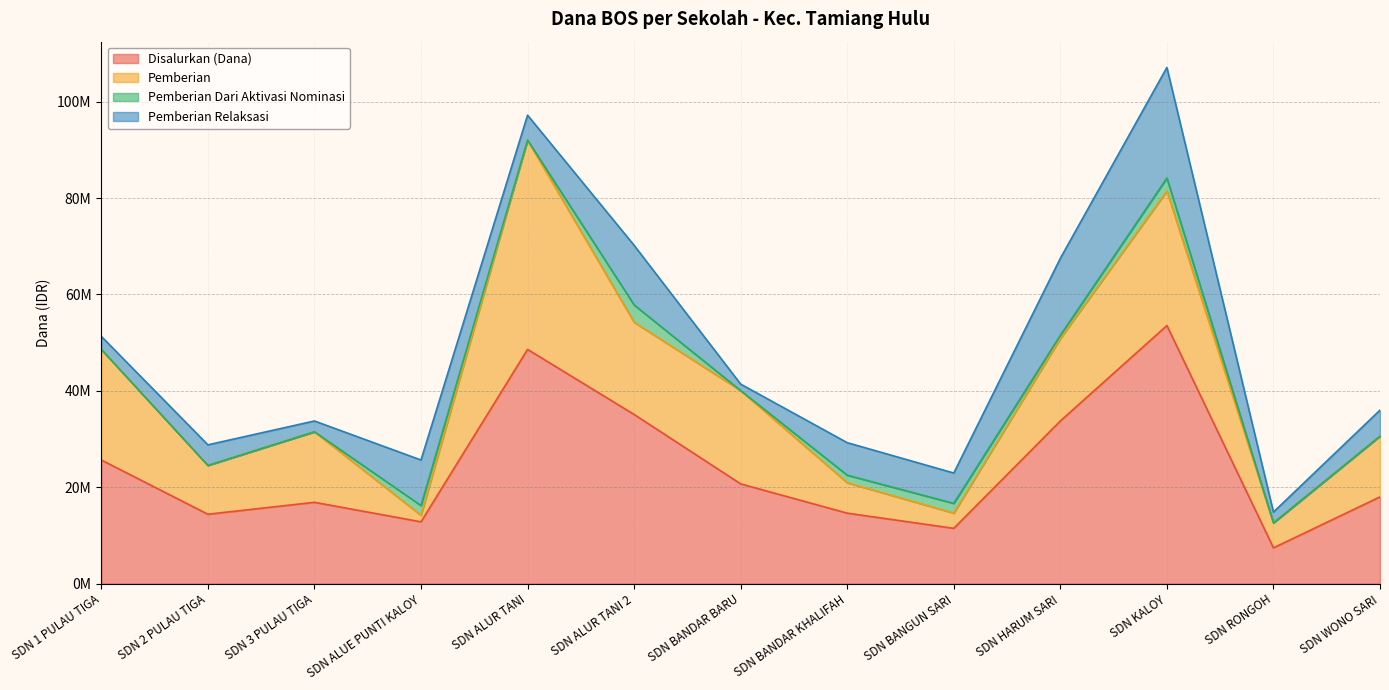

Rank the series by their average value, from lowest to highest.

Pemberian Dari Aktivasi Nominasi, Pemberian Relaksasi, Pemberian, Disalurkan (Dana)